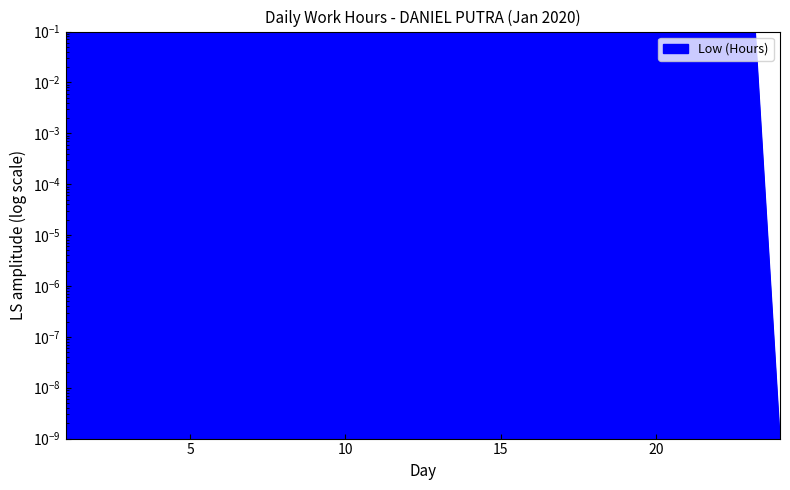

What is the difference between the values at 16 and 22?

0.4